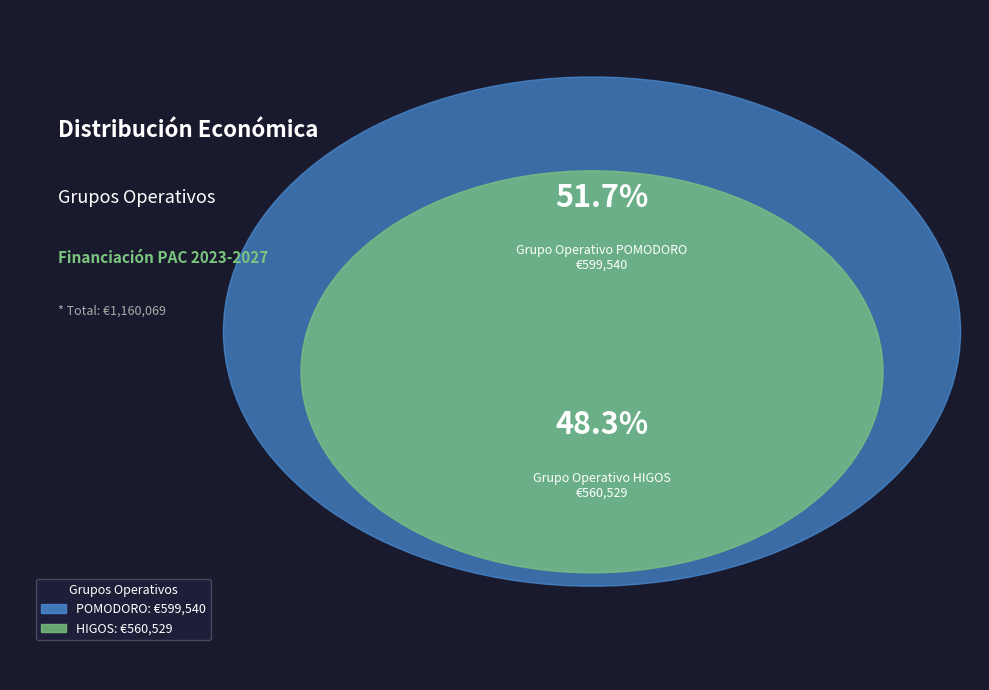

Which category has the biggest portion of the pie?

Grupo Operativo POMODORO